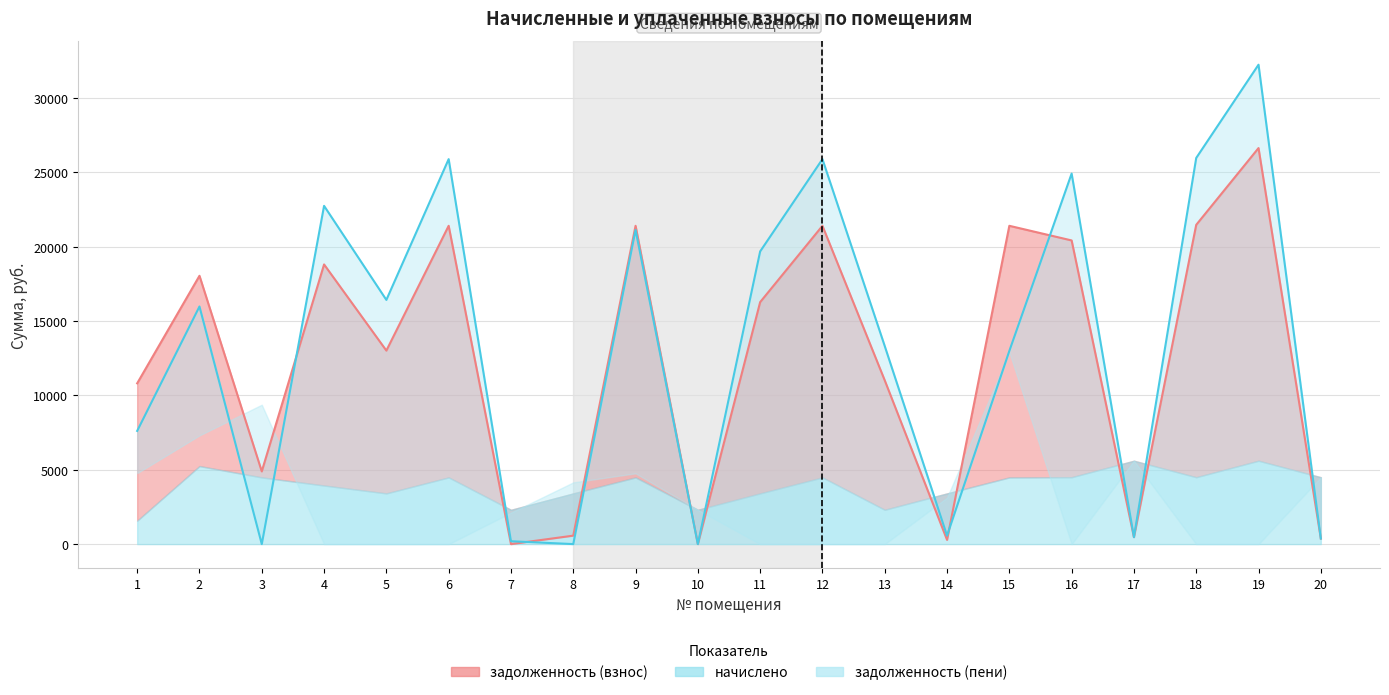

At which label does задолженность (взнос) first exceed 16274?

2